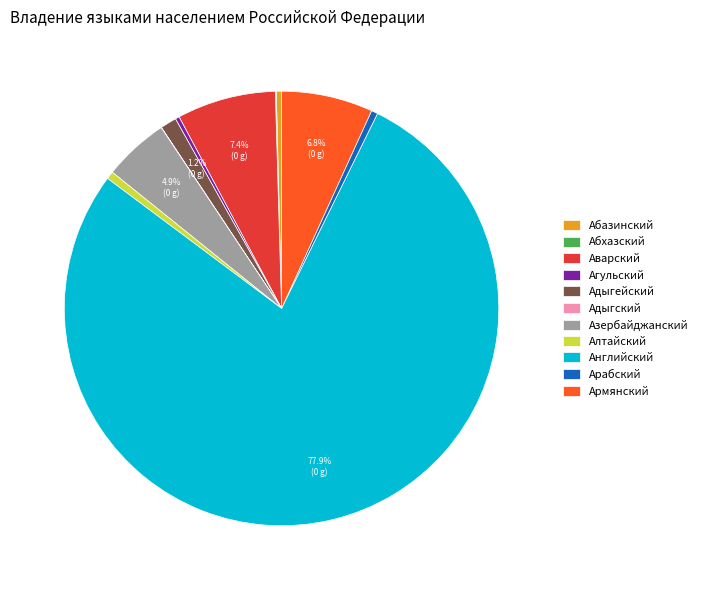

What is the ratio of the value at Аварский to the value at Алтайский?

12.8